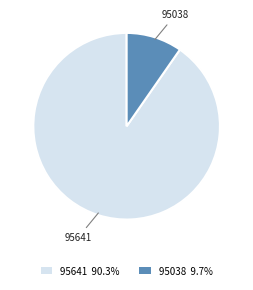

Which has a higher value, 95038 or 95641?

95641